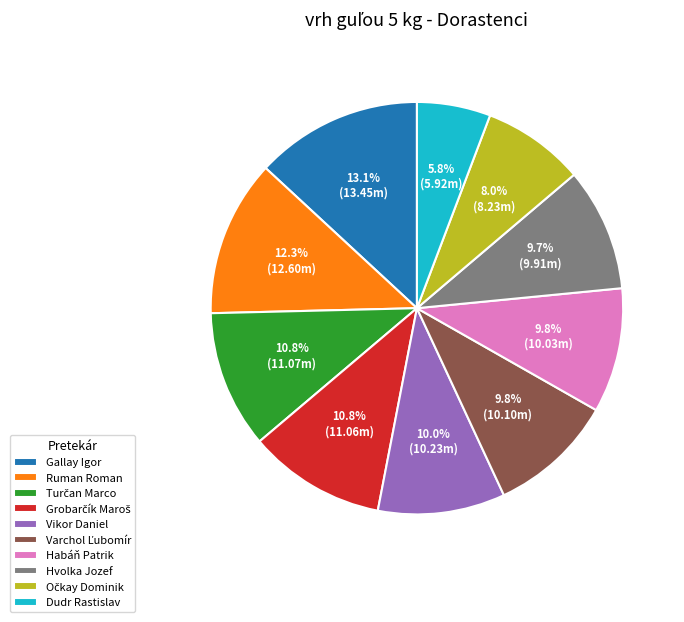

To the nearest percent, what is the average slice percentage?

10%